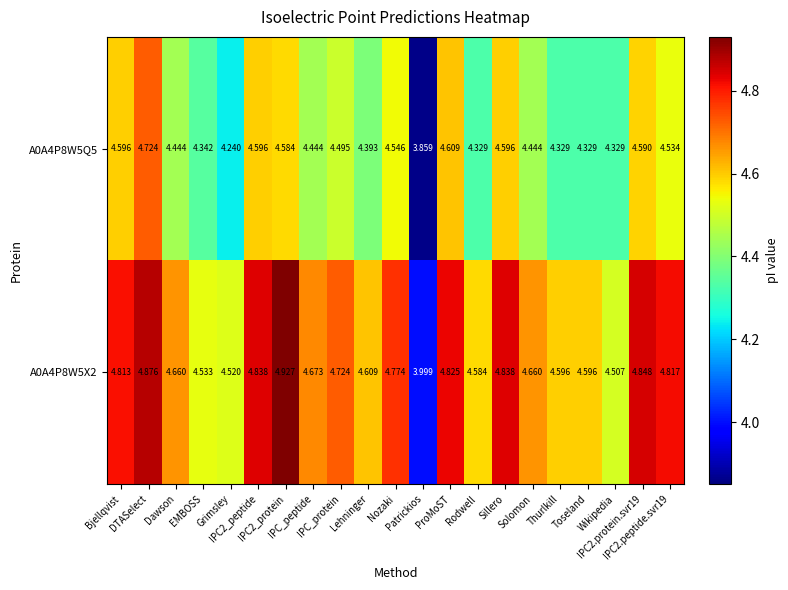

How many data points in A0A4P8W5Q5 are less than 4?

1